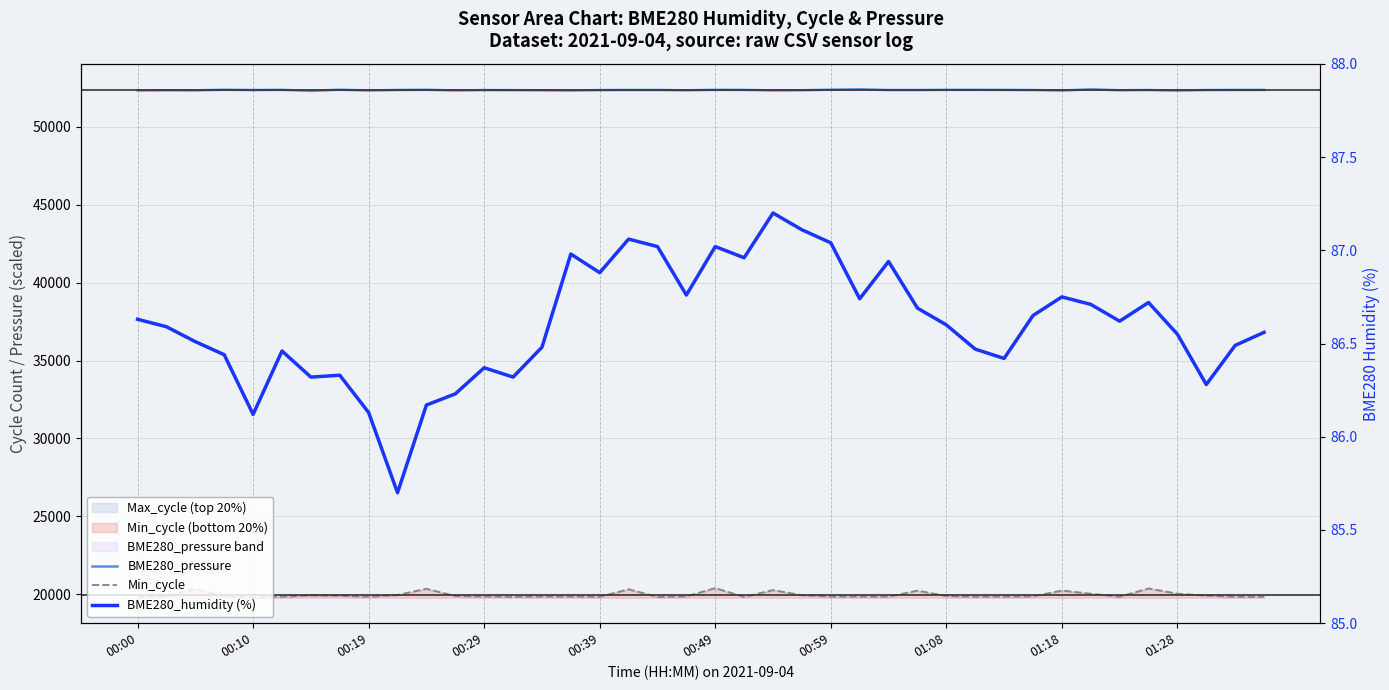

What is the total value across all series at 00:19?

72258.6